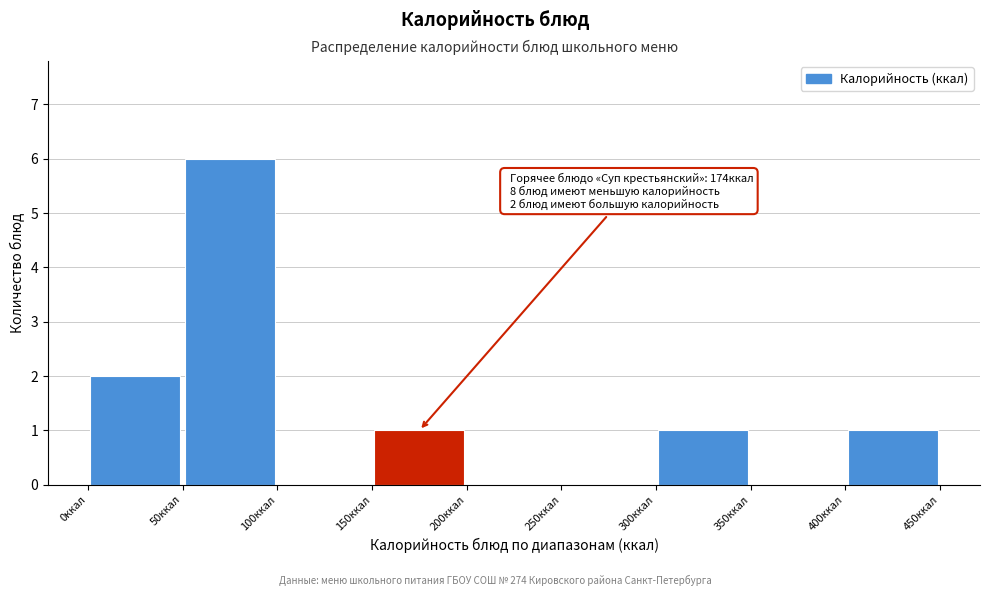

Which range on the x-axis has the tallest bar?

50 to 100